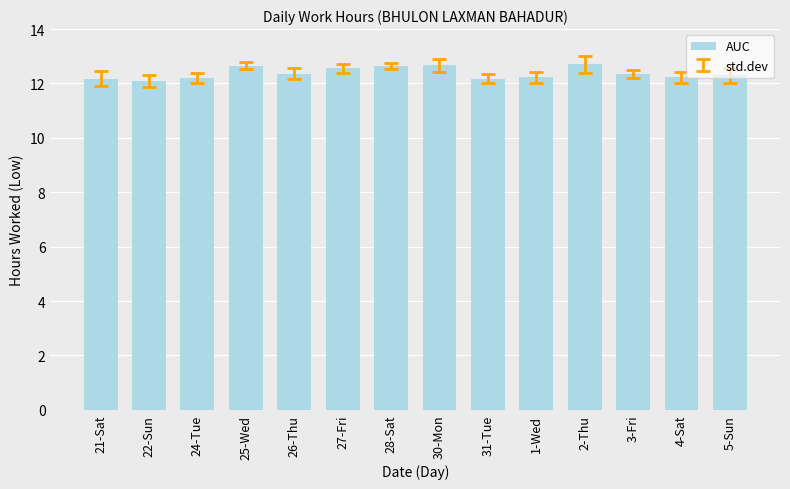

What is the average value?

12.4